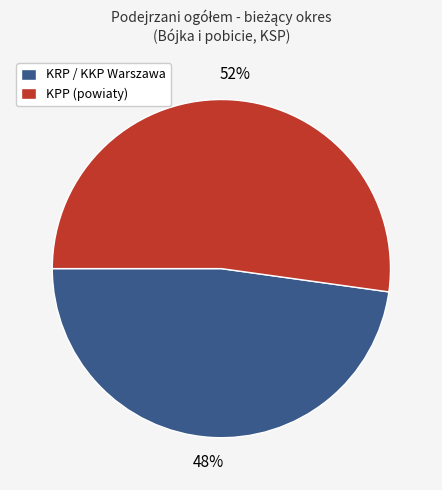

What percentage is the KPP (powiaty) slice, to the nearest percent?

52%